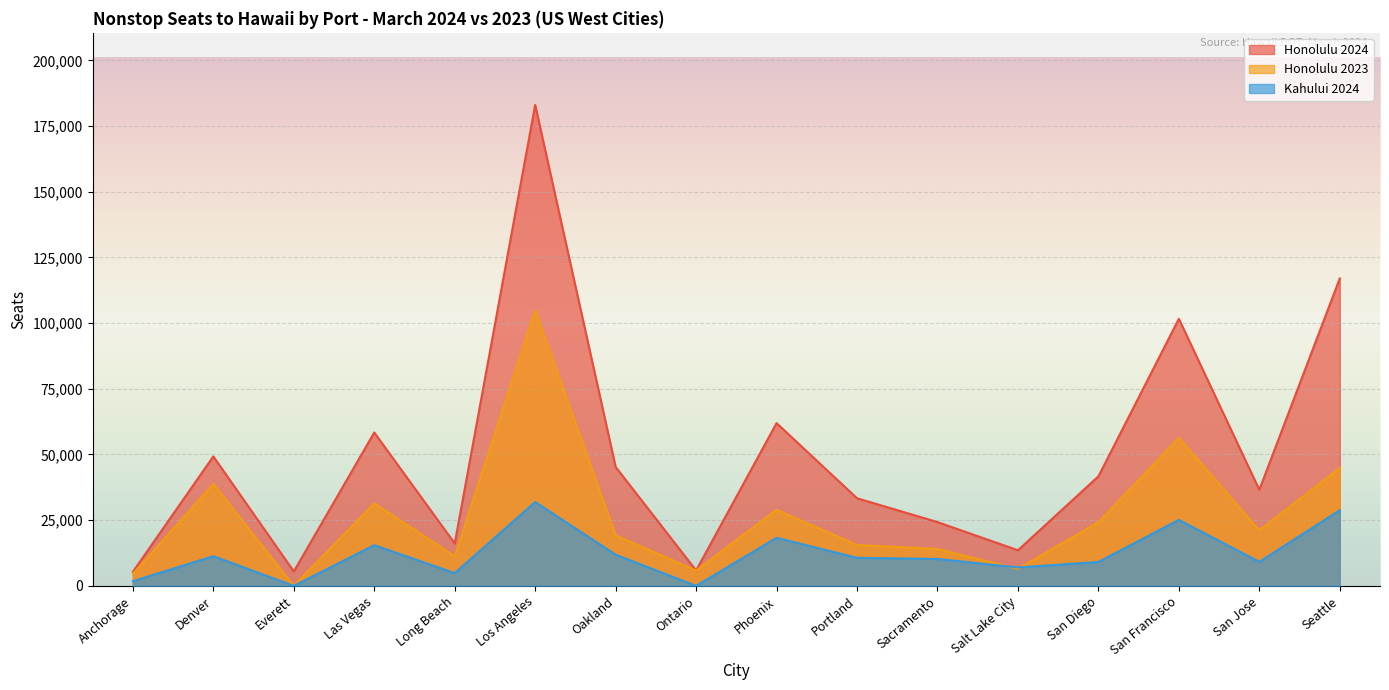

True or false: Honolulu 2024 has more than 0 interior local peaks.

True